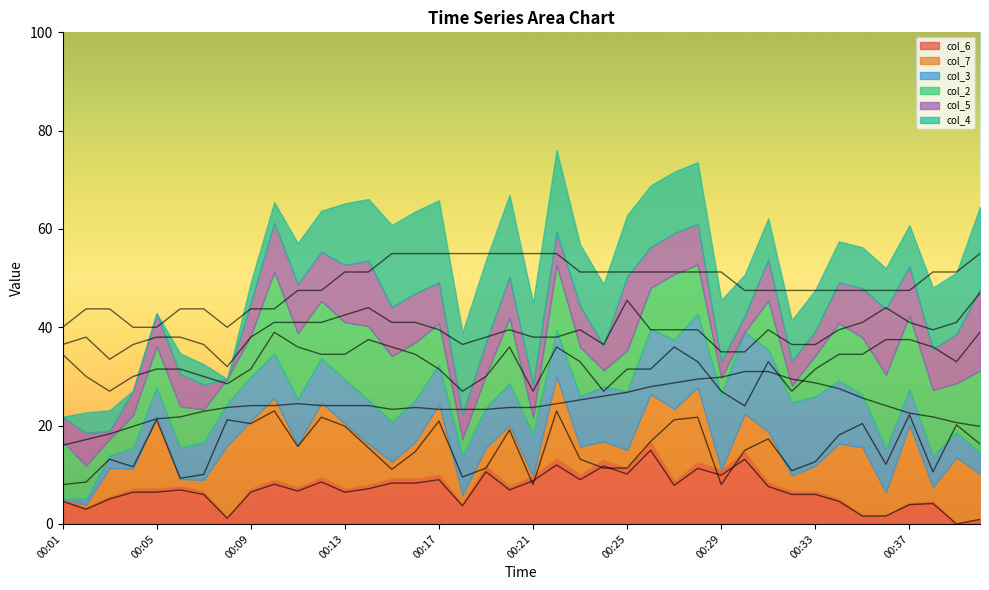

True or false: col_4 and col_7 cross at least once.

False